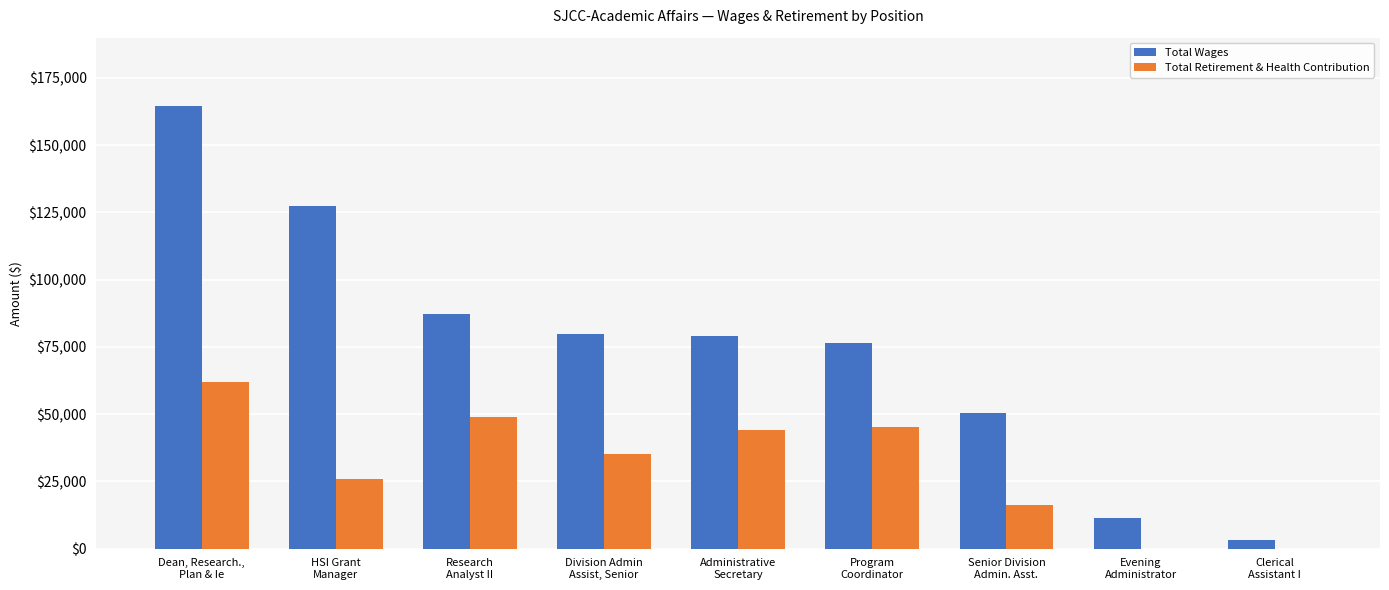

What is the greatest value displayed?

164451